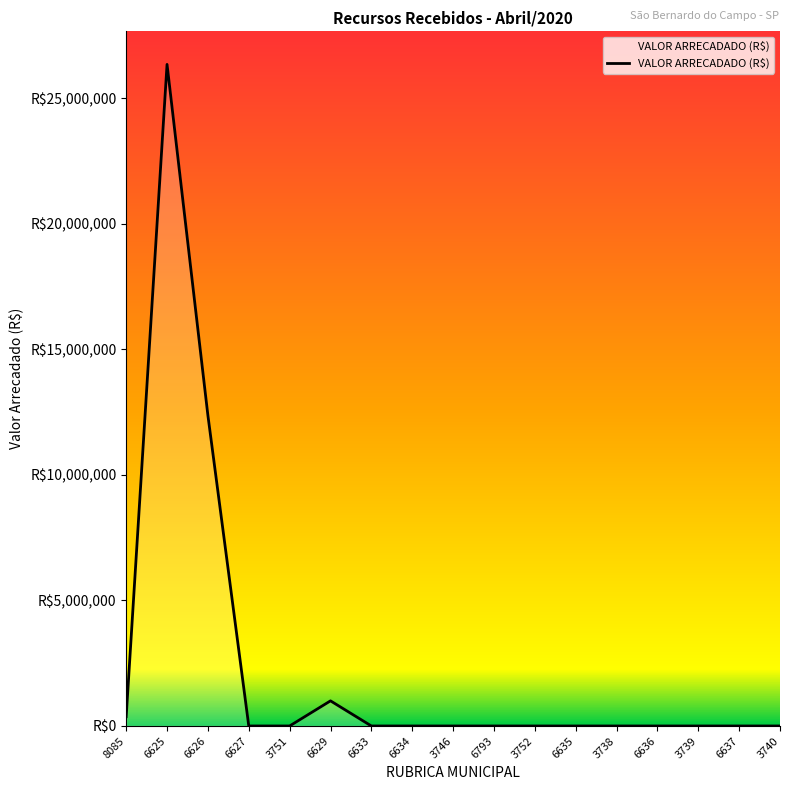

Does the chart display data point markers on the line(s)?

No